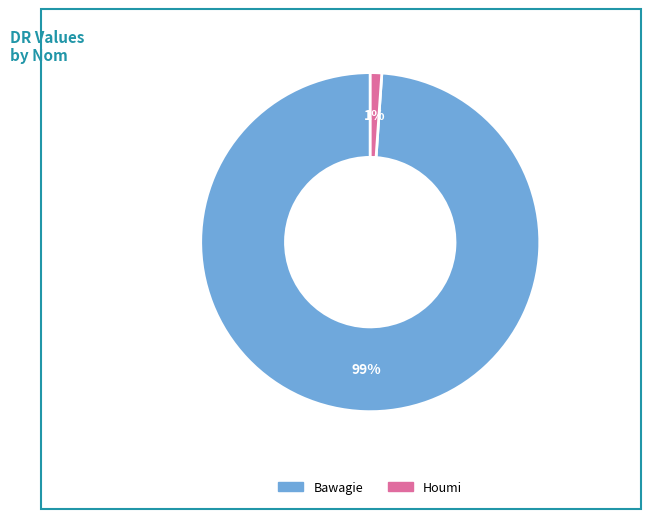

To the nearest percent, what portion does Bawagie represent?

99%